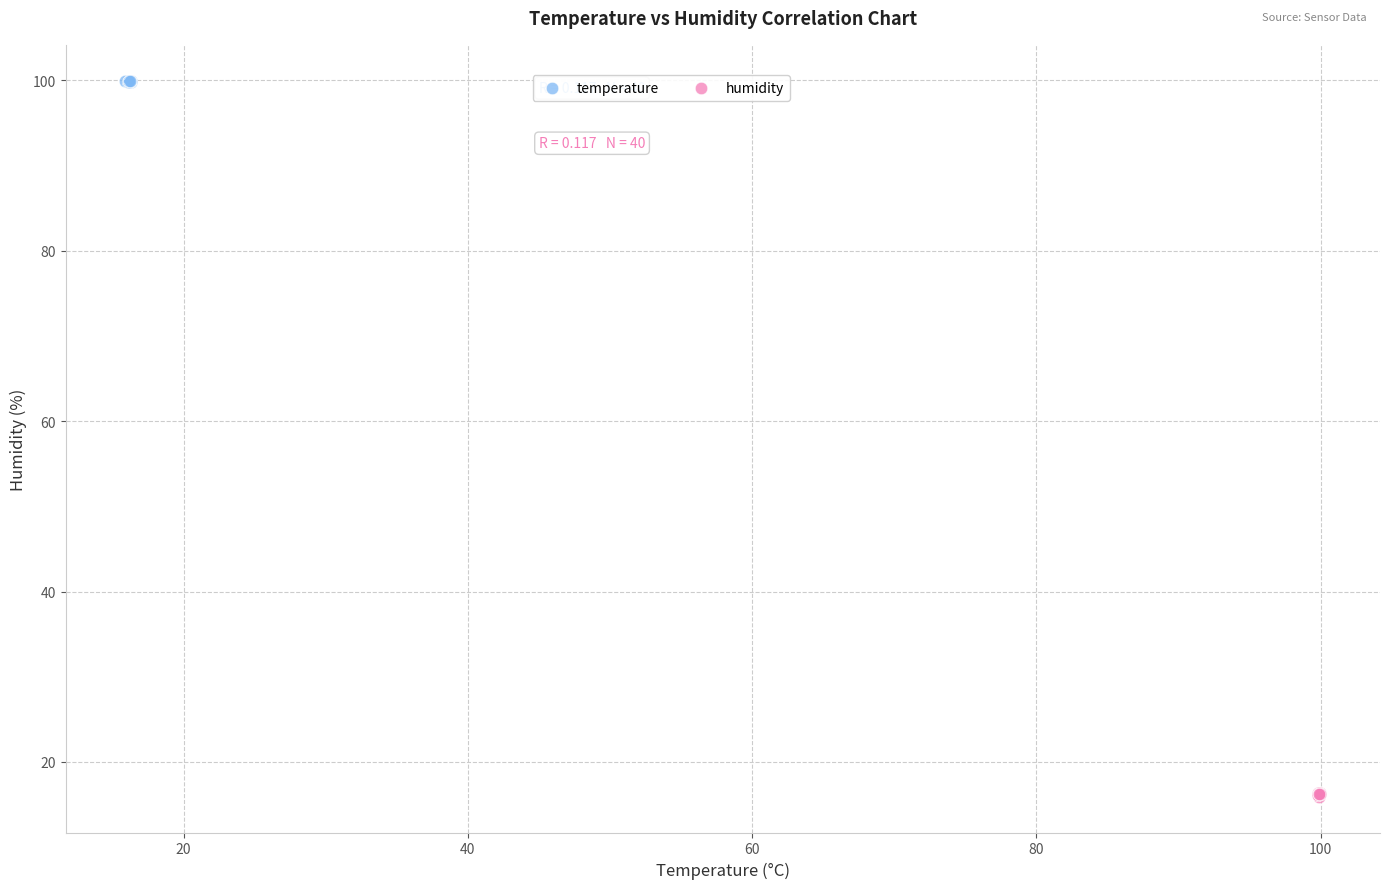

Which series contains the lowest Y value?

humidity